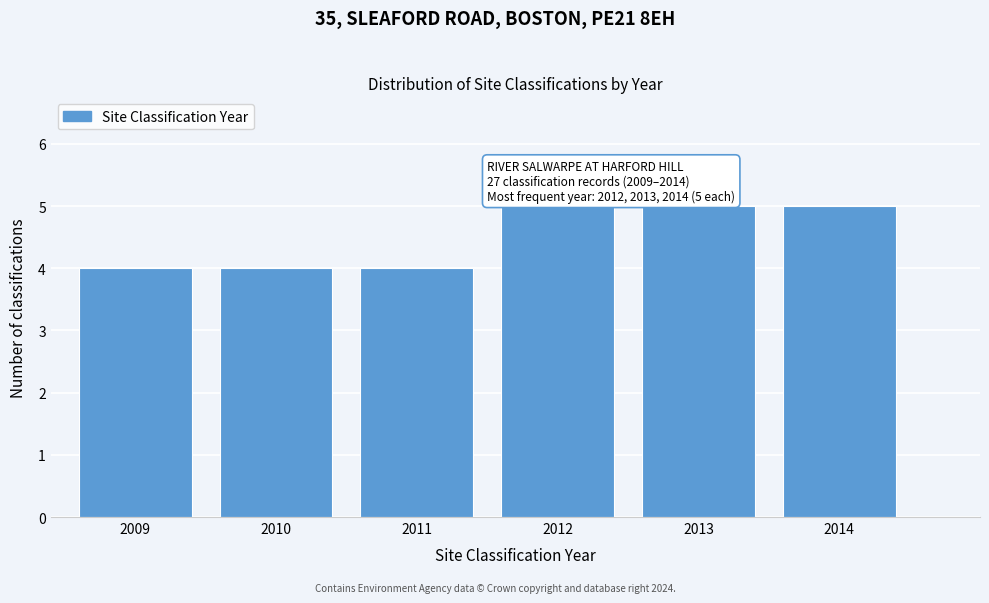

Reading left to right, transcribe all the data shown in this chart.

4	4	4	5	5	5